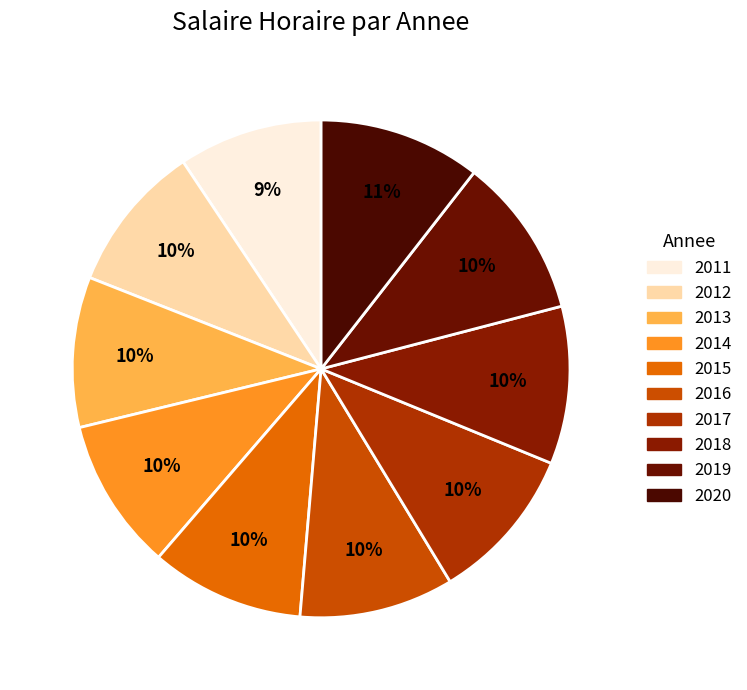

Which slice is the smallest?

2011